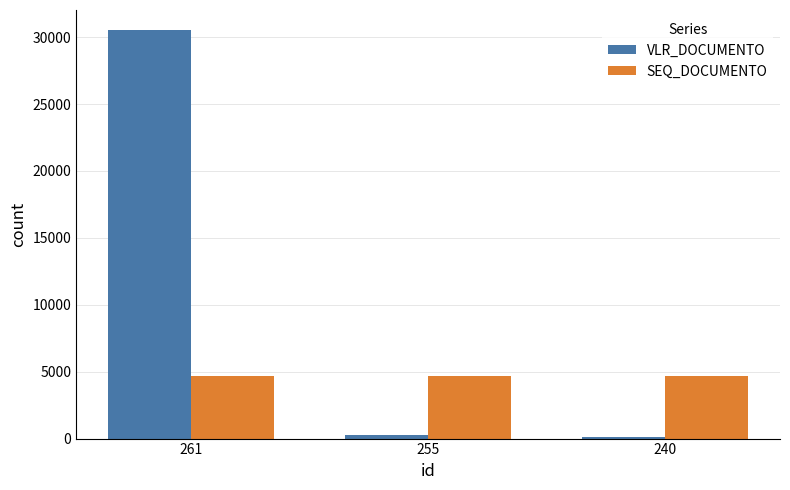

Count the number of data series in this chart.

2